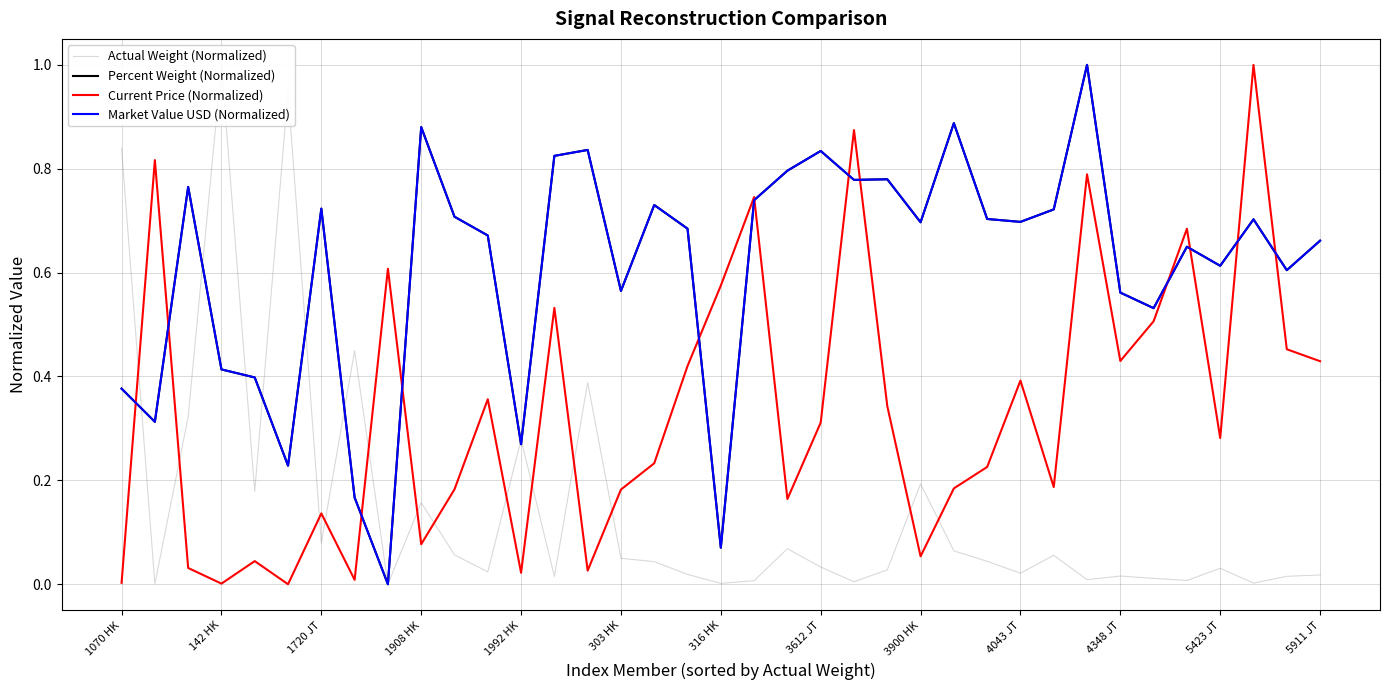

What is the highest value of the Percent Weight (Normalized) series?

1.0